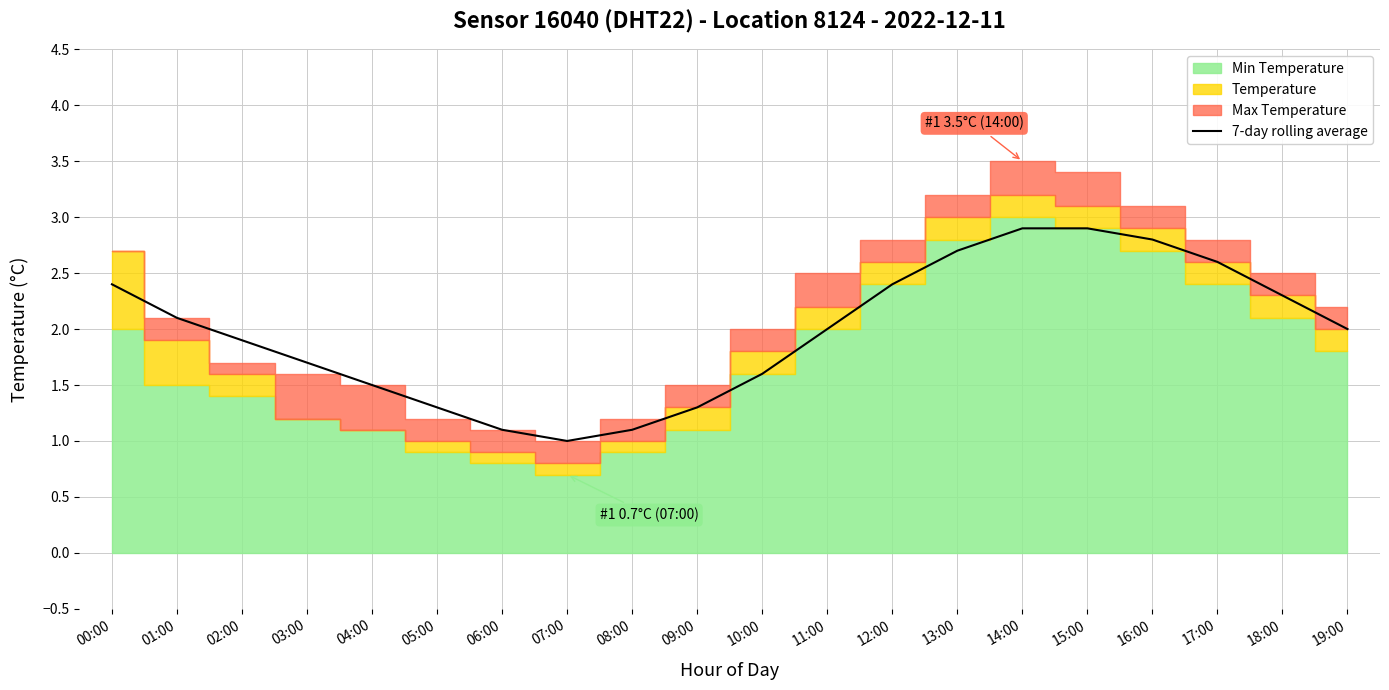

What is the value of the 16th point from the left?

2.9